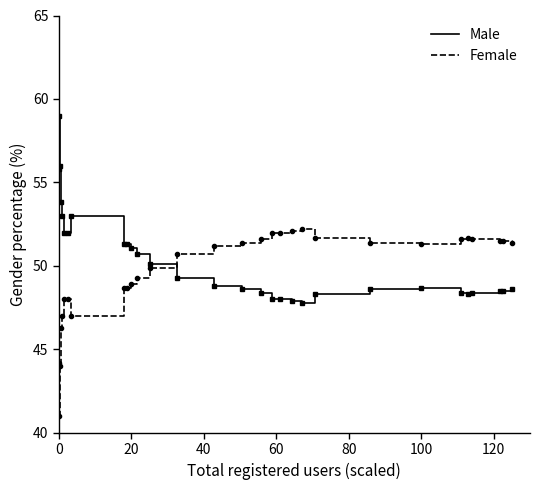

What is the maximum value for Male?

59.0